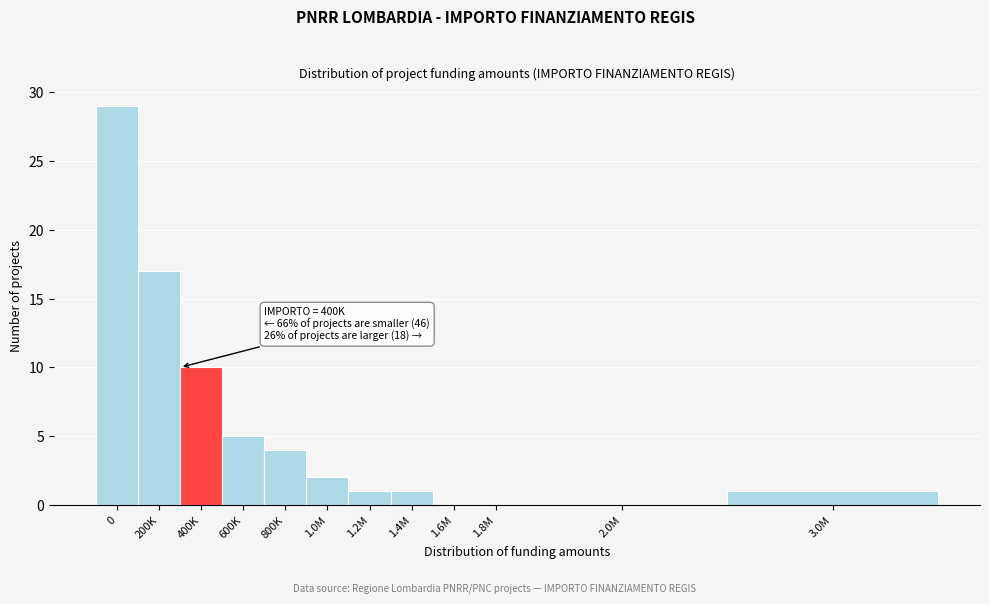

Reading left to right, extract all data points from this chart.

0=29	200K=17	400K=10	600K=5	800K=4	1.0M=2	1.2M=1	1.4M=1	1.6M=0	1.8M=0	2.0M=0	3.0M=1